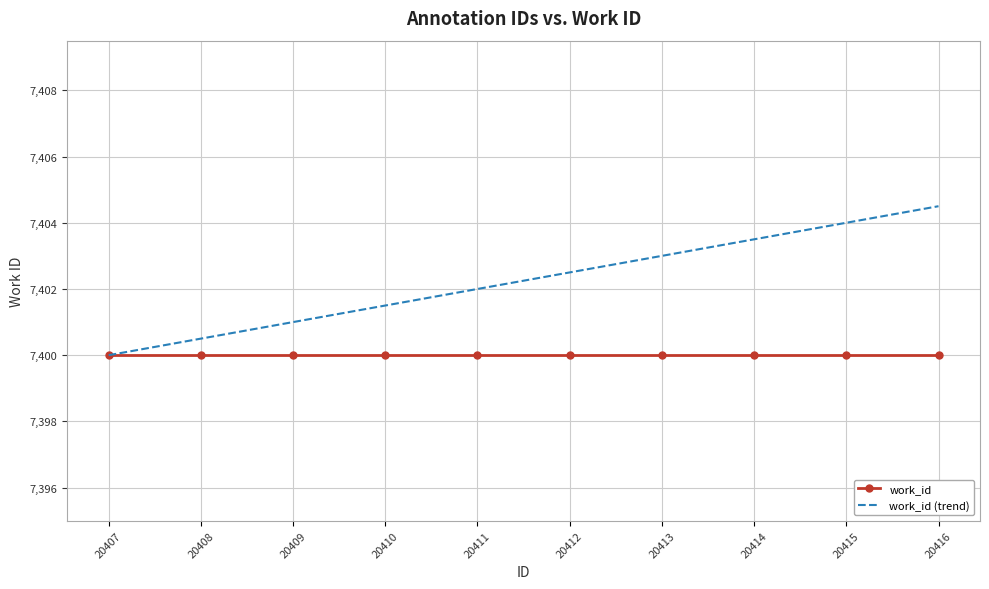

Reading left to right, extract all data points from this chart.

work_id: 20407=7400.0	20408=7400.0	20409=7400.0	20410=7400.0	20411=7400.0	20412=7400.0	20413=7400.0	20414=7400.0	20415=7400.0	20416=7400.0
work_id (trend): 20407=7400.0	20408=7400.5	20409=7401.0	20410=7401.5	20411=7402.0	20412=7402.5	20413=7403.0	20414=7403.5	20415=7404.0	20416=7404.5